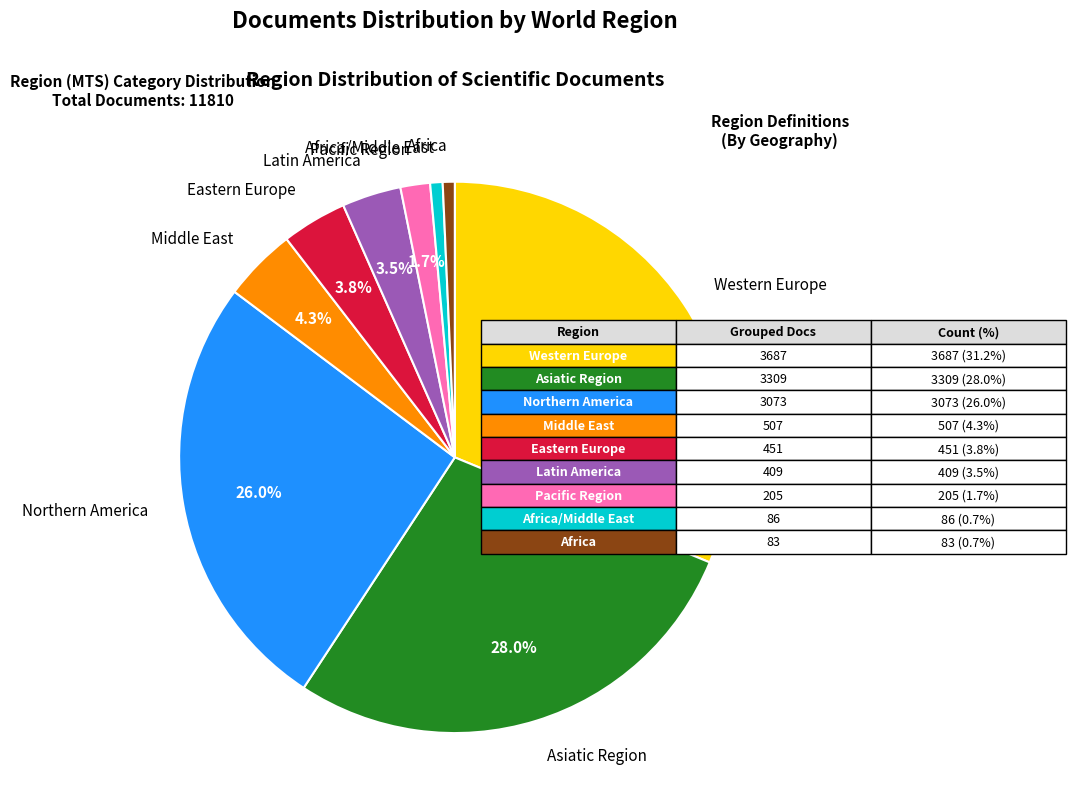

Which category has the biggest portion of the pie?

Western Europe